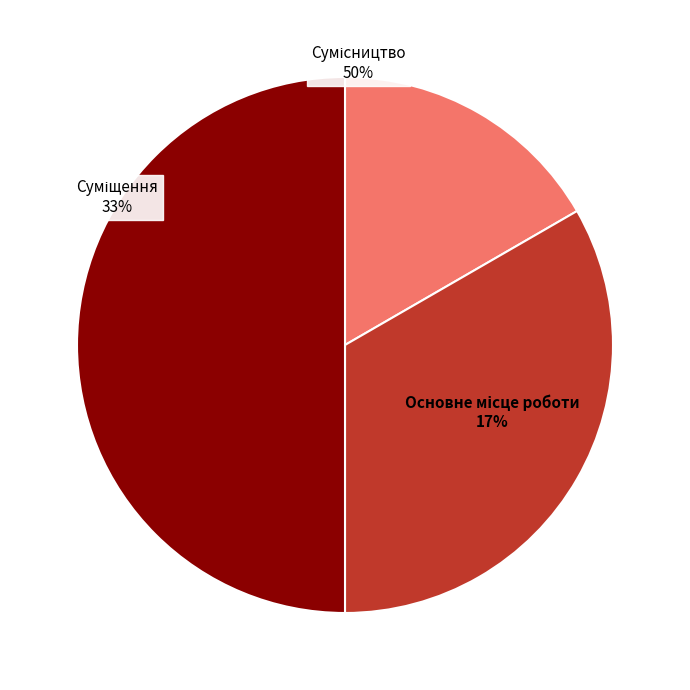

True or false: Сумісництво accounts for 50% of the total.

True